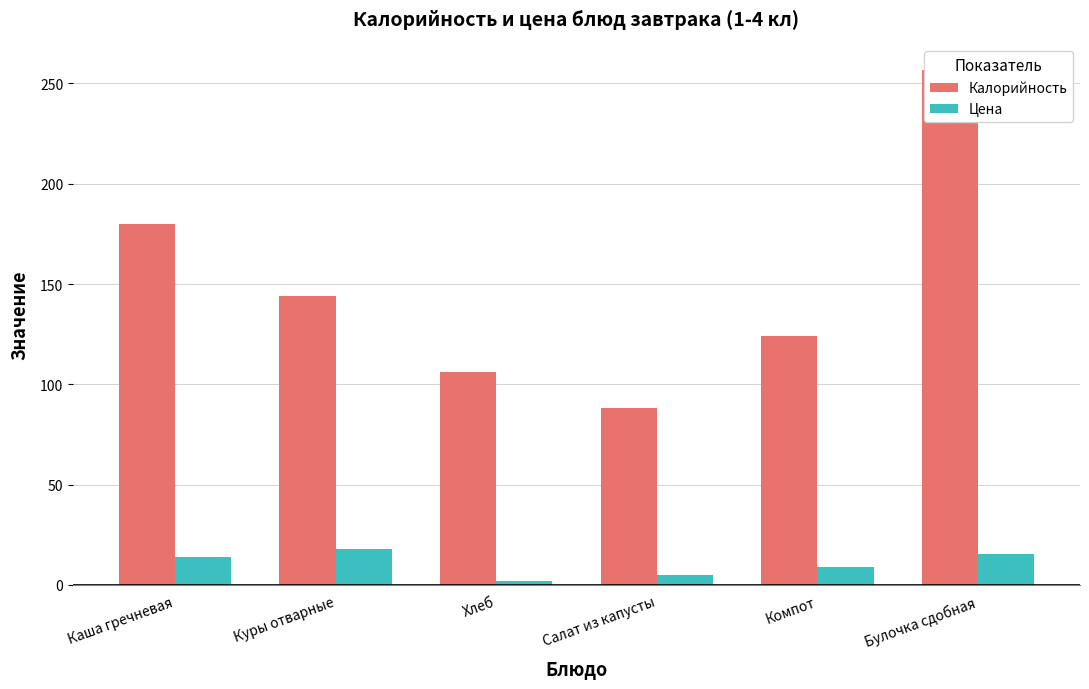

How many data points in Цена are above 13?

3